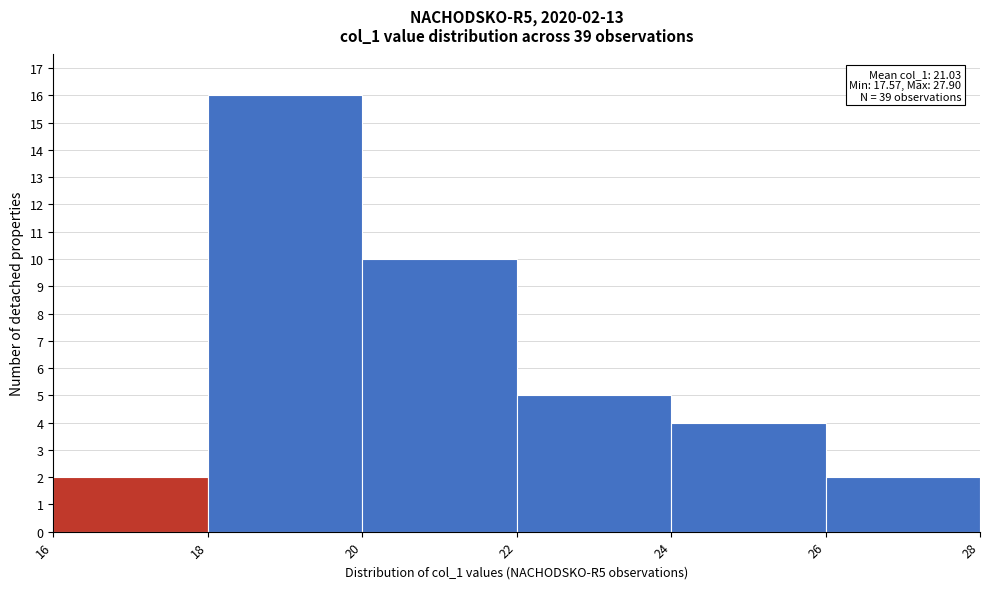

Which range on the x-axis has the tallest bar?

18 to 20